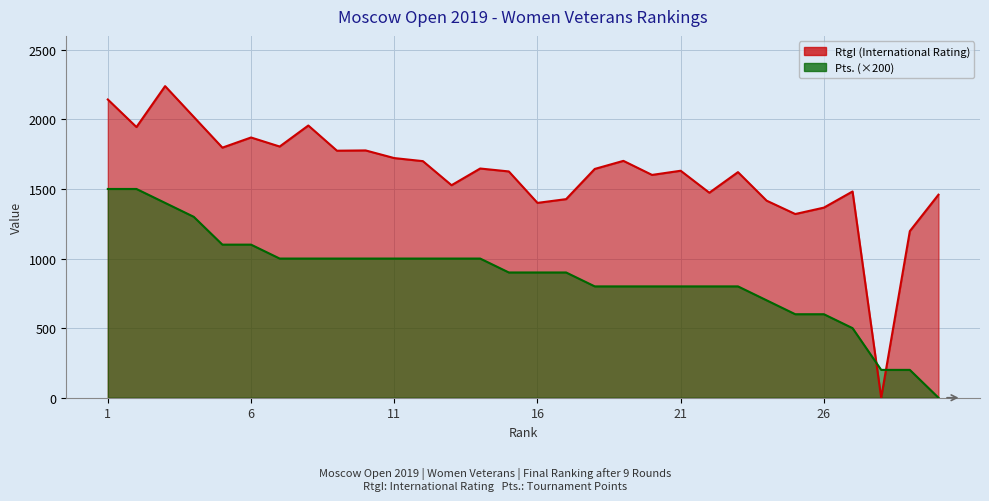

Which series has the largest range (max minus min)?

RtgI